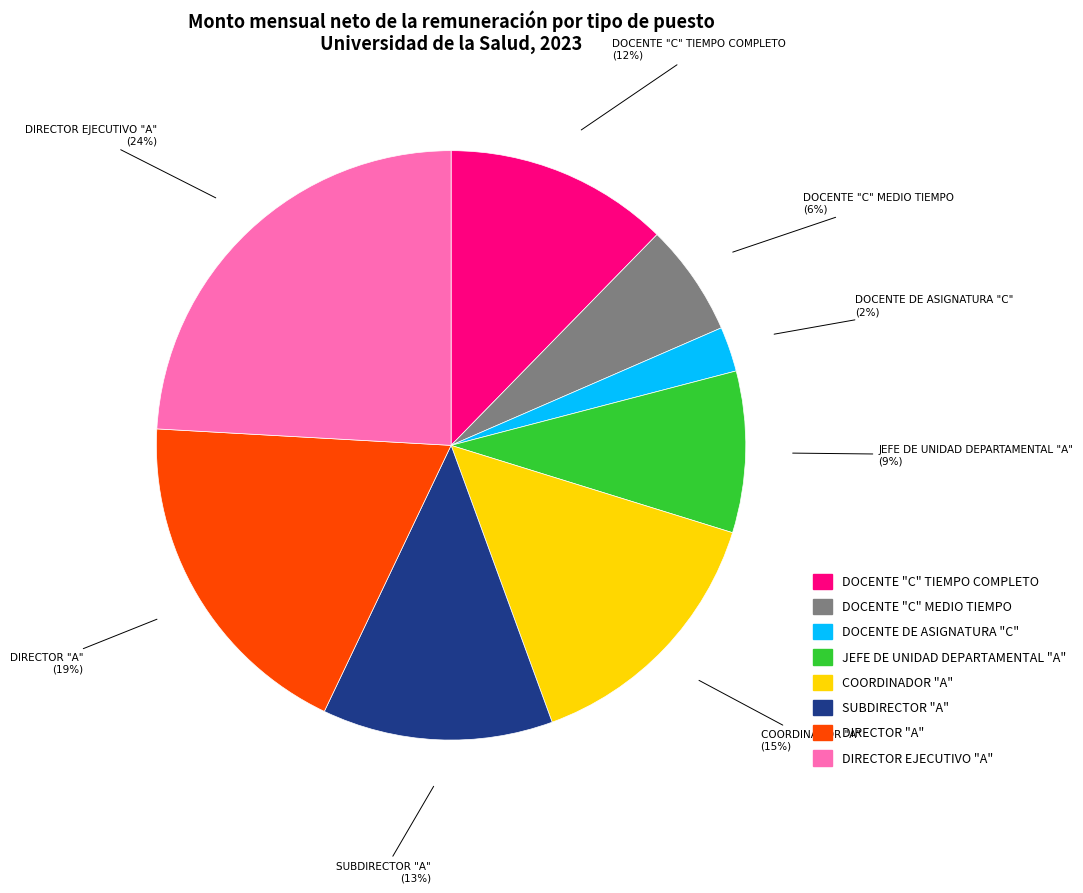

Does DOCENTE "C" MEDIO TIEMPO represent more than half of the total?

No